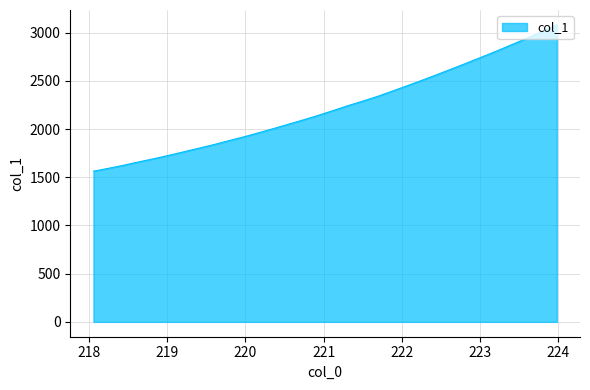

What is the smallest value displayed?

1563.0